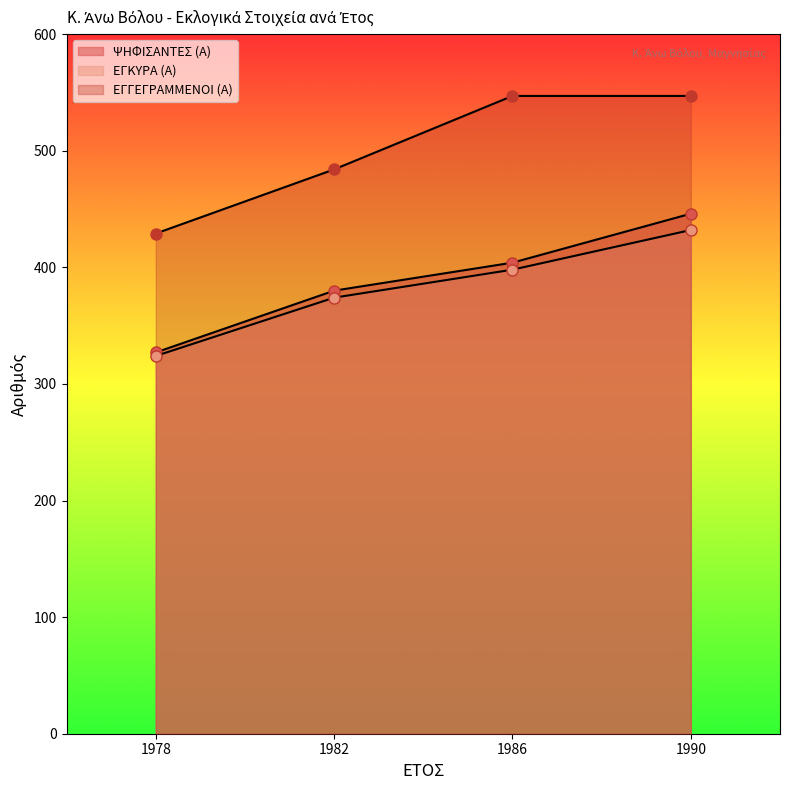

Reading left to right, extract all data points from this chart.

ΨΗΦΙΣΑΝΤΕΣ (Α): 1978=327	1982=380	1986=404	1990=446
ΕΓΚΥΡΑ (Α): 1978=324	1982=374	1986=398	1990=432
ΕΓΓΕΓΡΑΜΜΕΝΟΙ (Α): 1978=429	1982=484	1986=547	1990=547